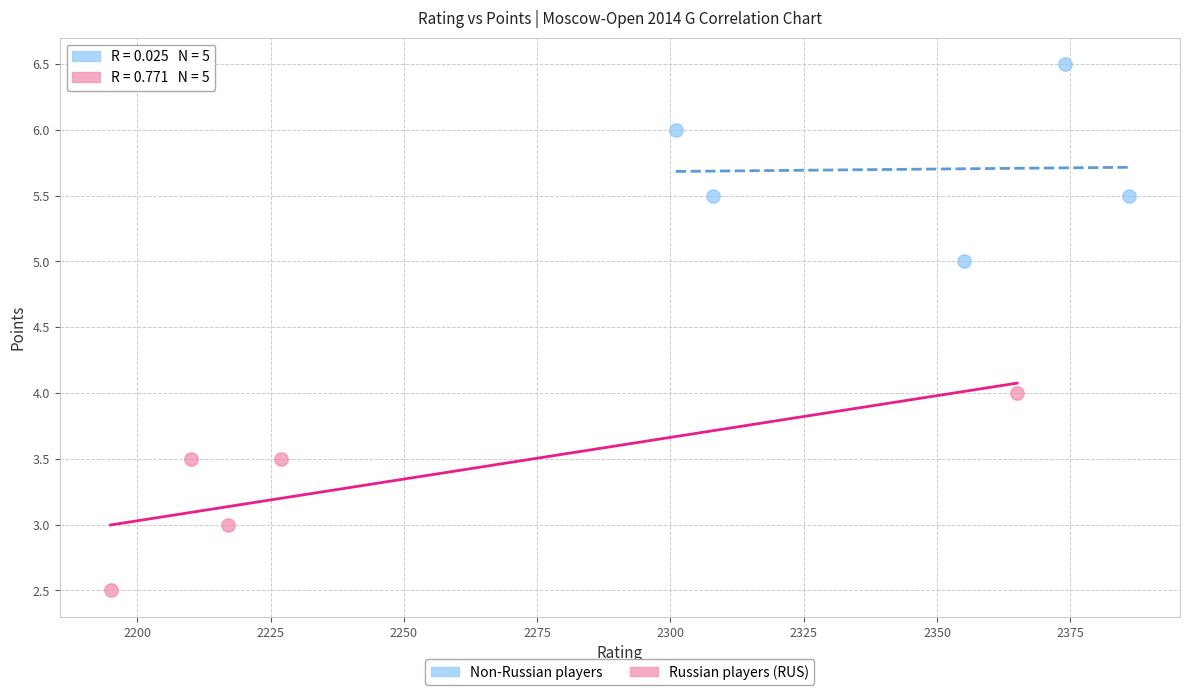

Which series reaches the minimum Y coordinate?

Russian players (RUS)